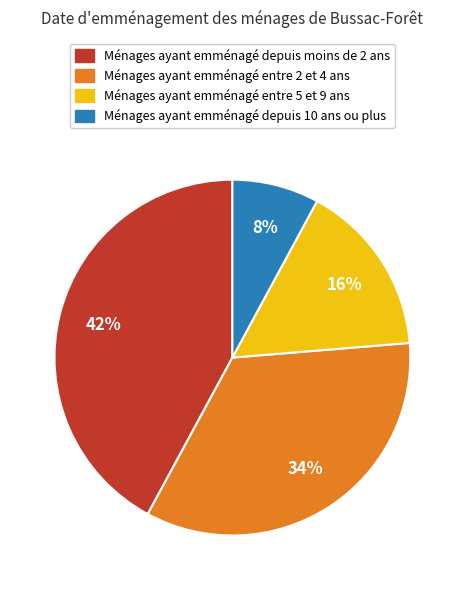

Approximately how many times larger is the value at Ménages ayant emménagé depuis moins de 2 ans compared to Ménages ayant emménagé entre 2 et 4 ans?

1.2